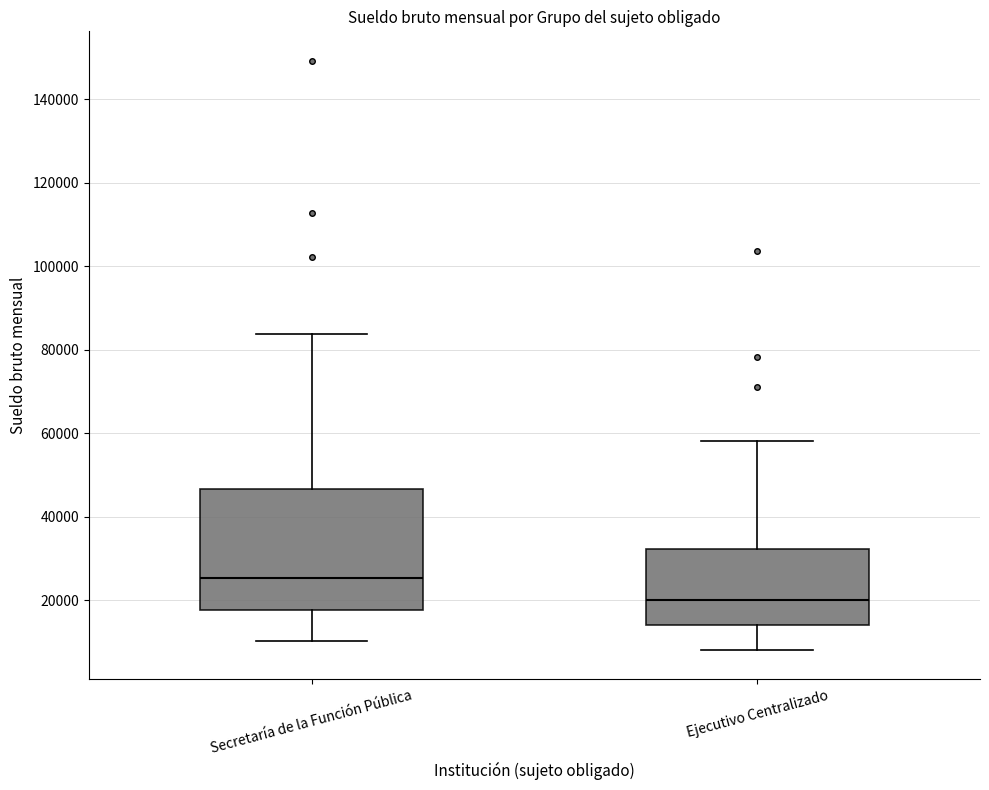

Reading left to right, transcribe this box plot: for each box, give where its median line is, the range the box spans, and where its two whiskers end, as read against the y-axis. The values are not printed on the chart, so give them approximately, as read against the axis.

Secretaría de la Función Pública: median 26000, box 18000 to 46000, whiskers 10000 to 84000
Ejecutivo Centralizado: median 20000, box 14000 to 32000, whiskers 8000 to 58000